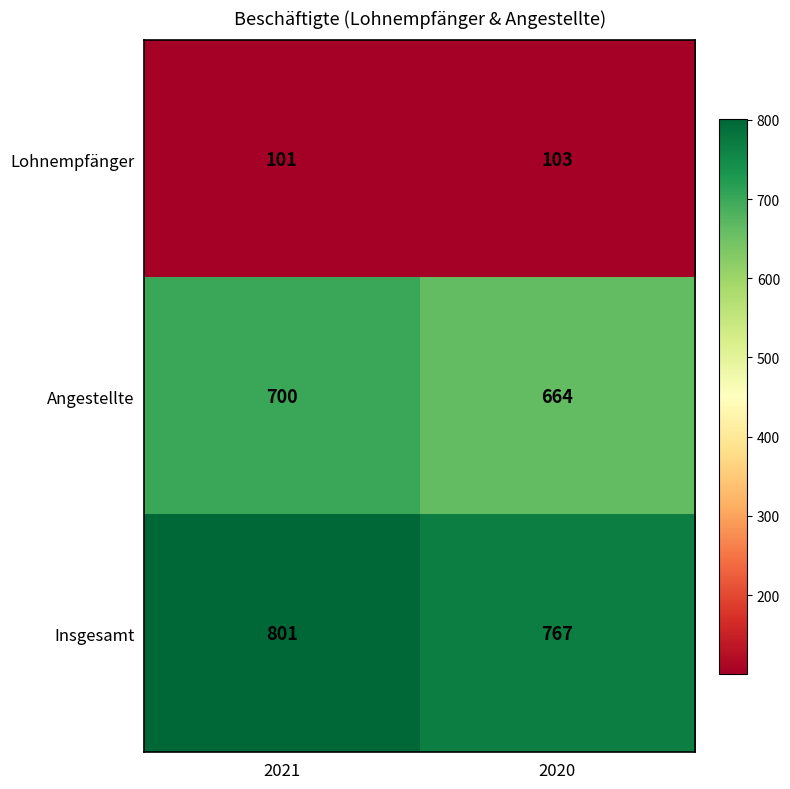

How many series are shown in this chart?

3